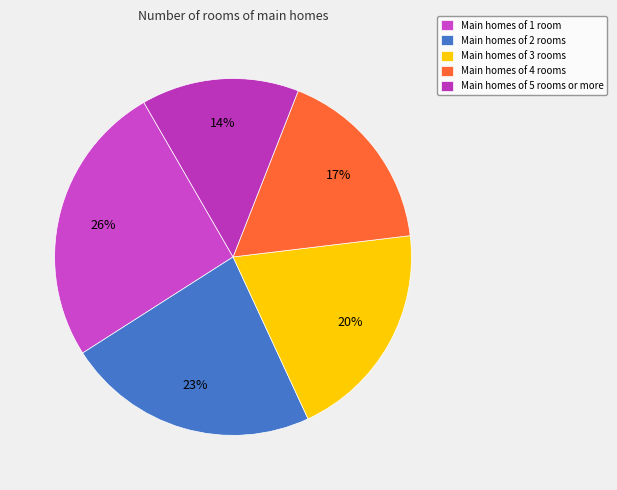

How many slices are in this pie chart?

5